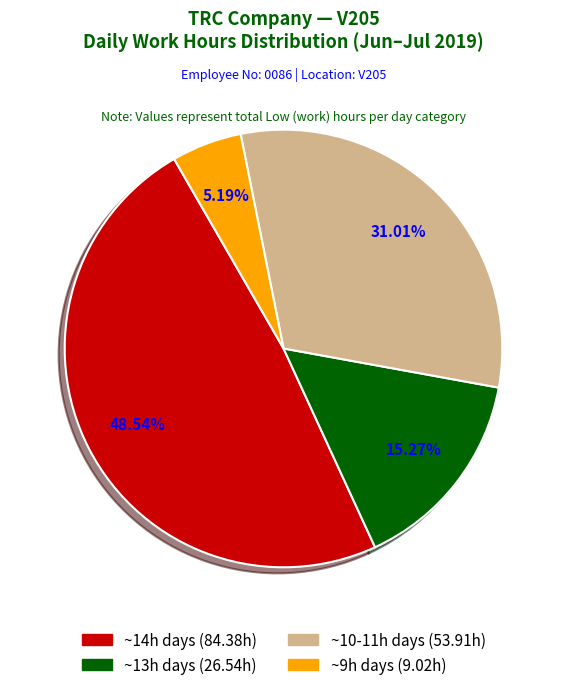

Does any single category account for the majority?

No